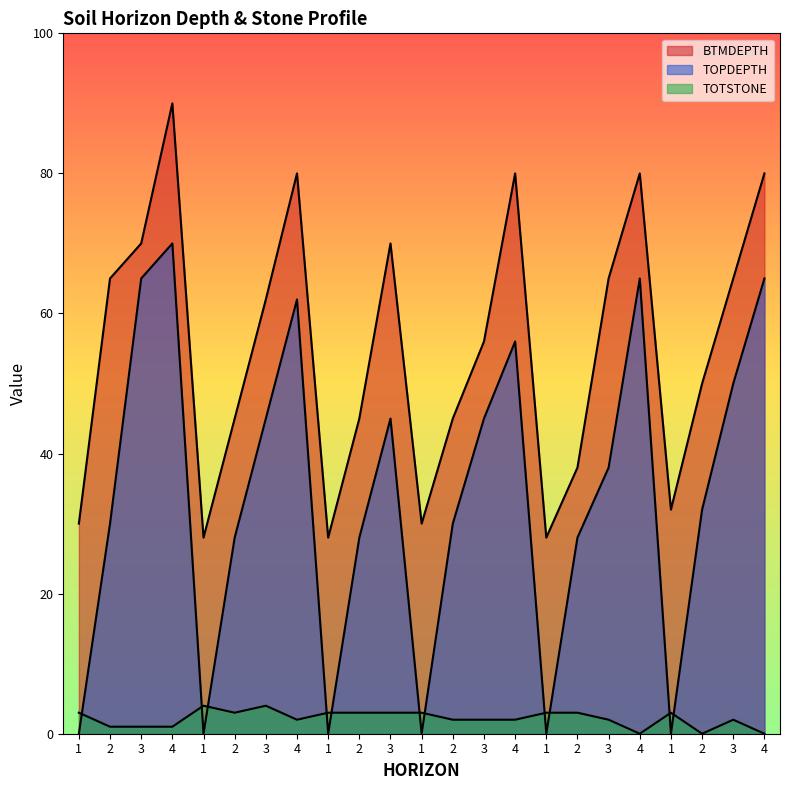

At 2, list the series in order from smallest to largest.

TOTSTONE, TOPDEPTH, BTMDEPTH